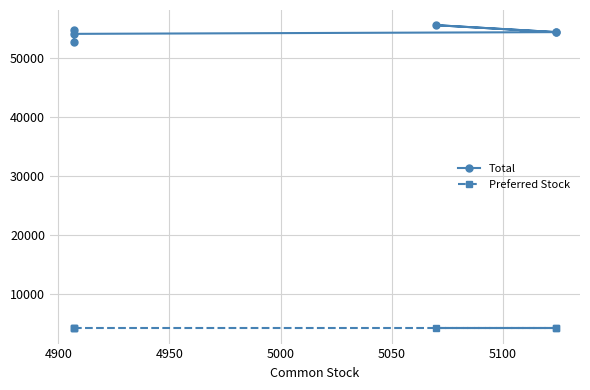

The value of Preferred Stock at 5000 is 6873. True or false?

False